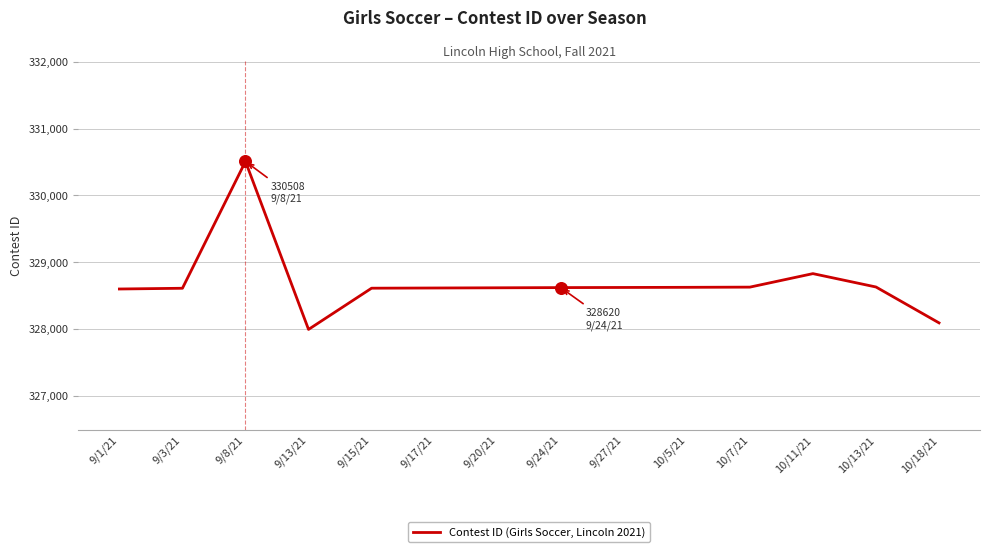

What is the ratio of the value at 9/17/21 to the value at 9/20/21?

1.0